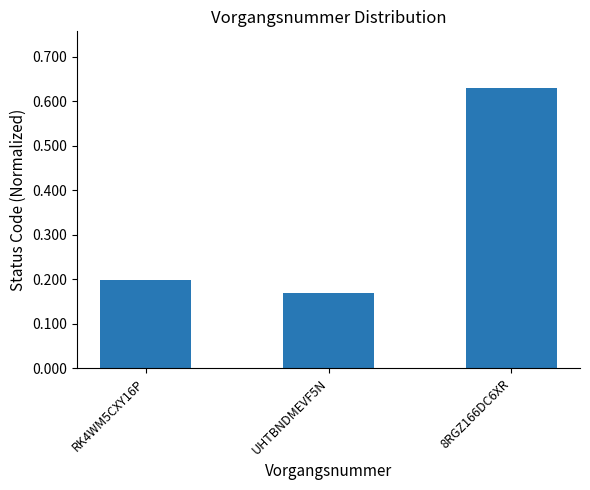

Is it true that the value at RK4WM5CXY16P is 0.2?

True